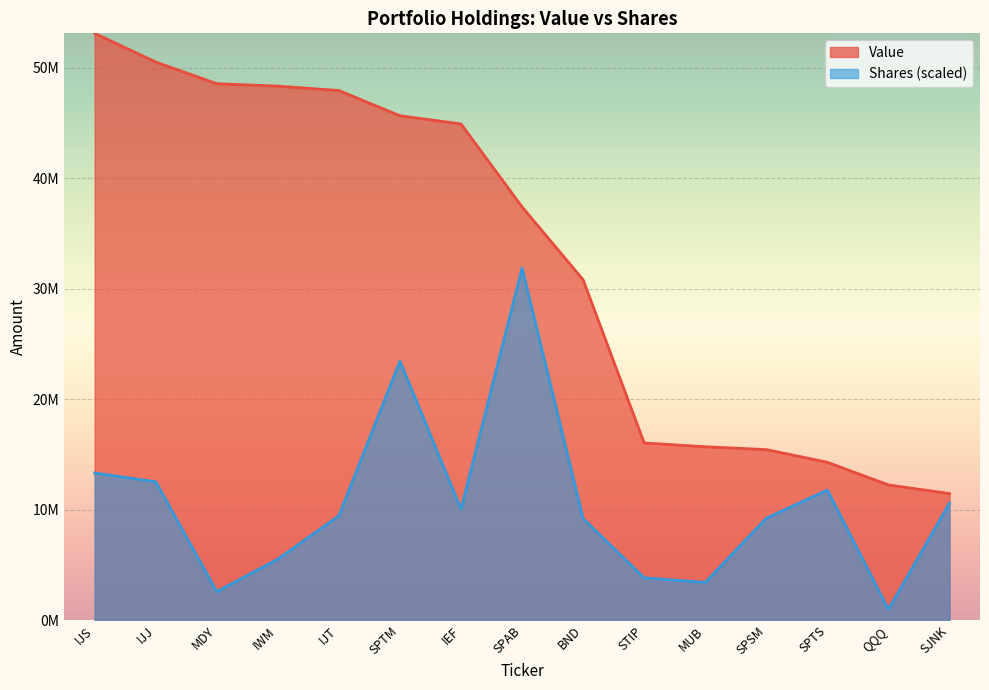

What position from the right is IWM?

12